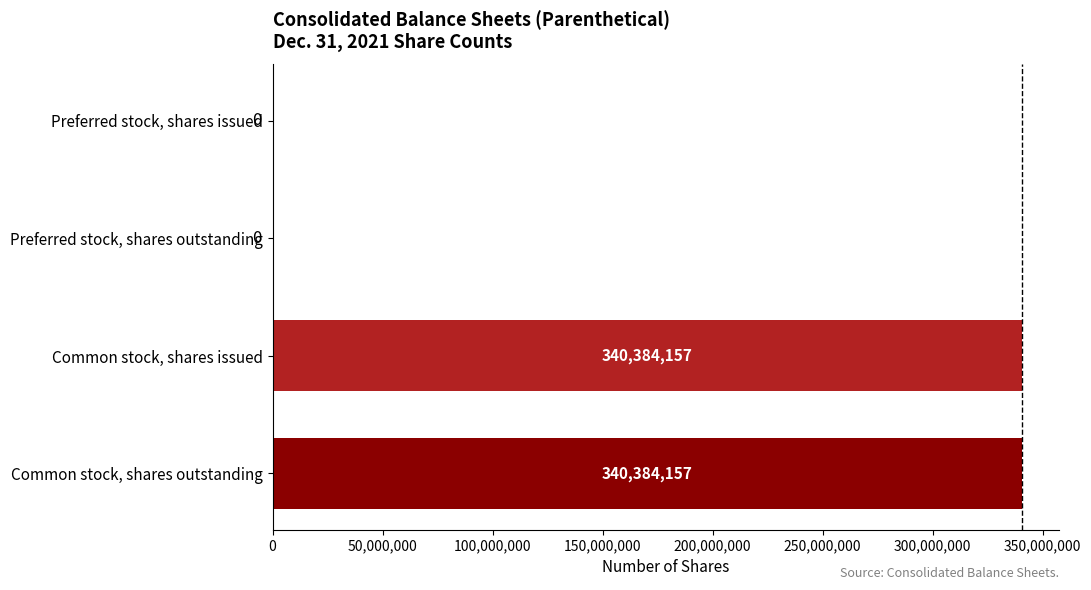

What is the sum of all values?

680768314